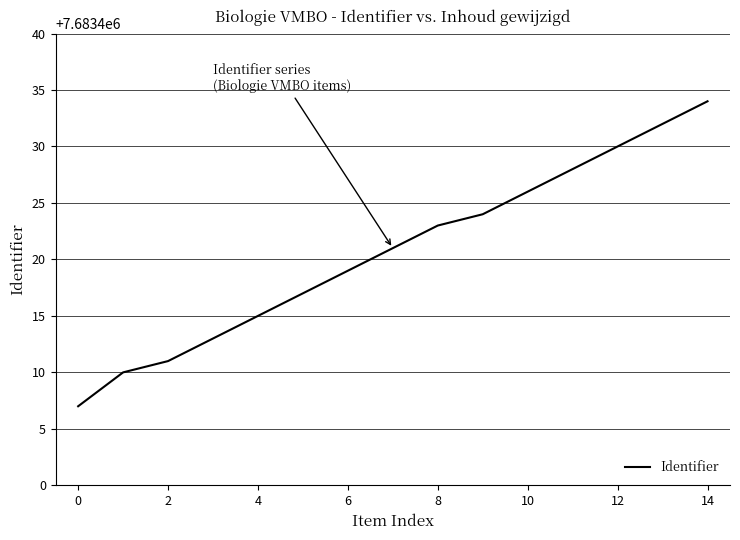

What is the minimum value shown in the chart?

7683407